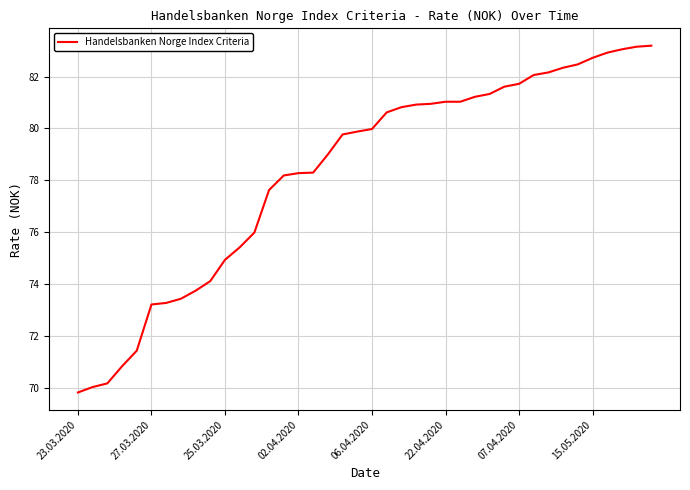

What is the difference between the maximum and minimum values?

13.4